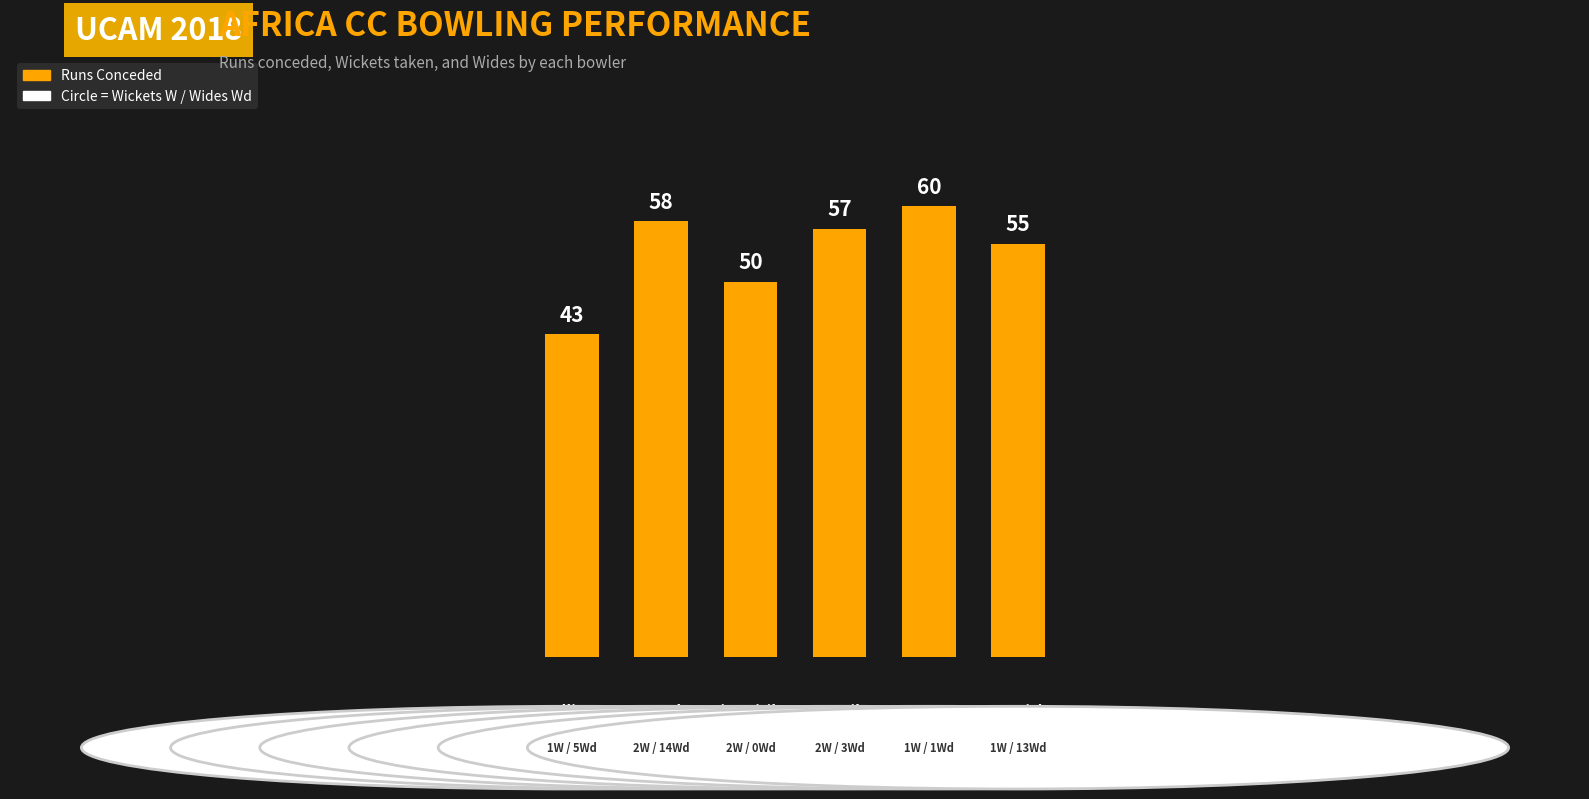

Reading right to left, extract all data points from this chart.

Quarish
Kasujja=55	Amos
Brian Kyazze=60	Jamil
Mayengo=57	Kitamirike
Marvin Kenoly=50	Erumuka
Timothy=58	Collines
Okwalinga=43